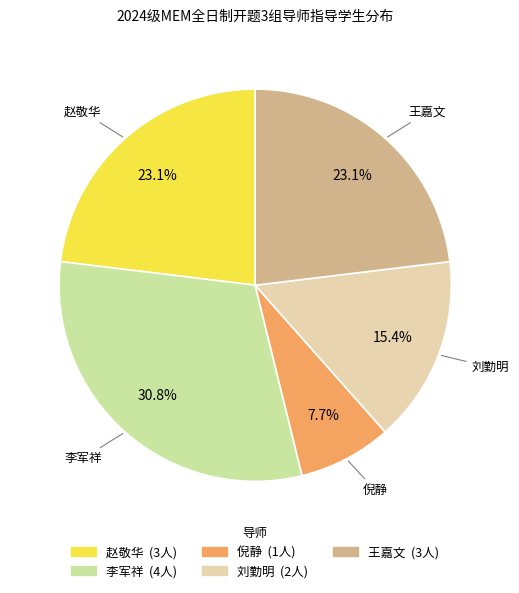

Approximately how many times larger is the value at 李军祥 compared to 王嘉文?

1.3